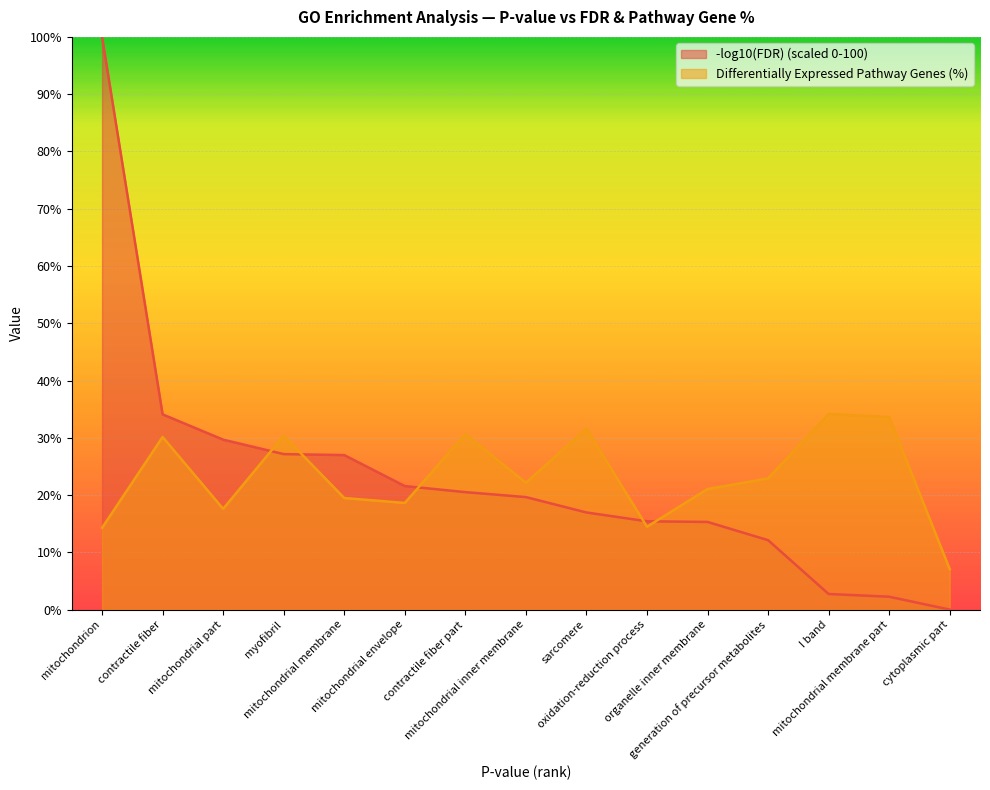

Count the number of categories in the chart.

15